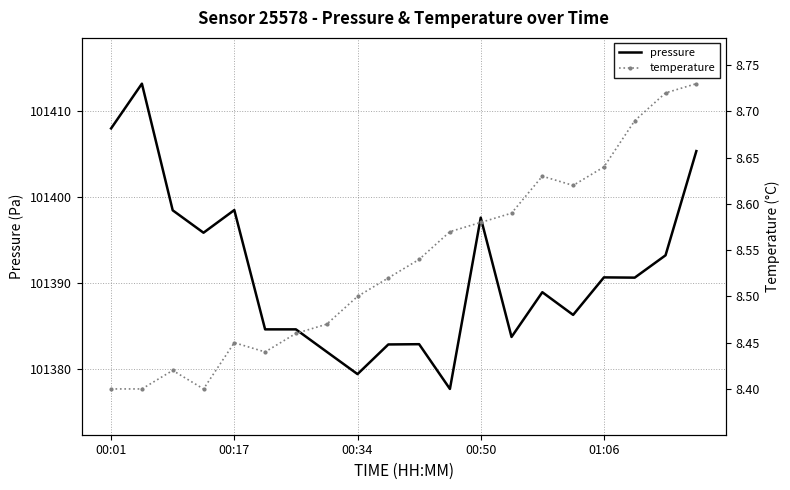

Where does the pressure series first go above 101390?

00:01